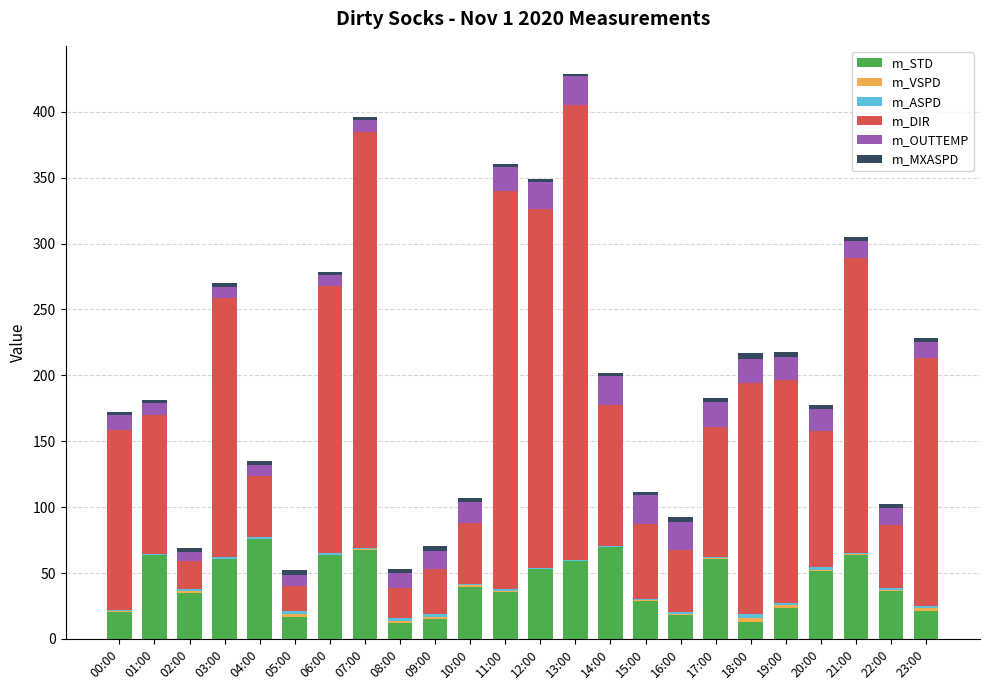

Is it true that m_STD equals 46.4 at 04:00?

False